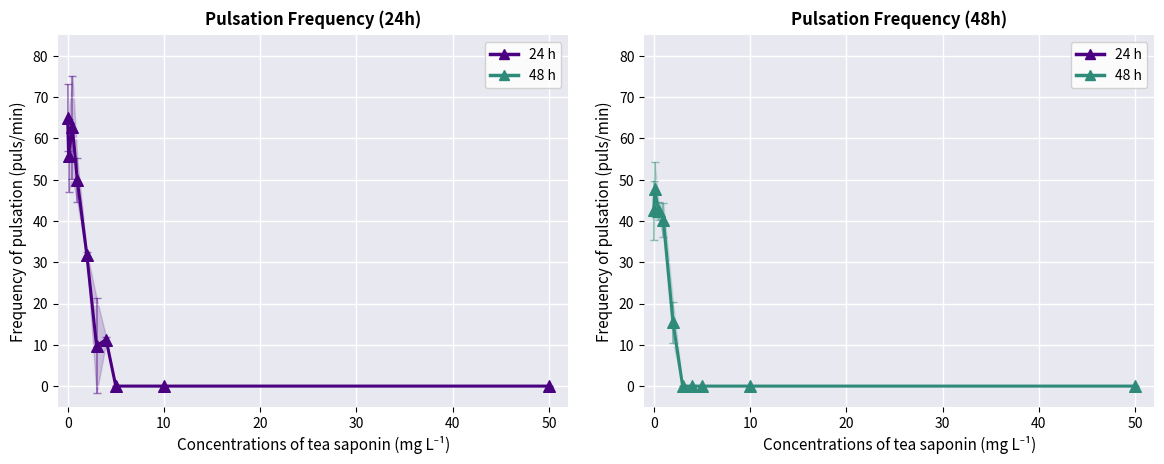

Which series reaches the minimum Y coordinate?

24h